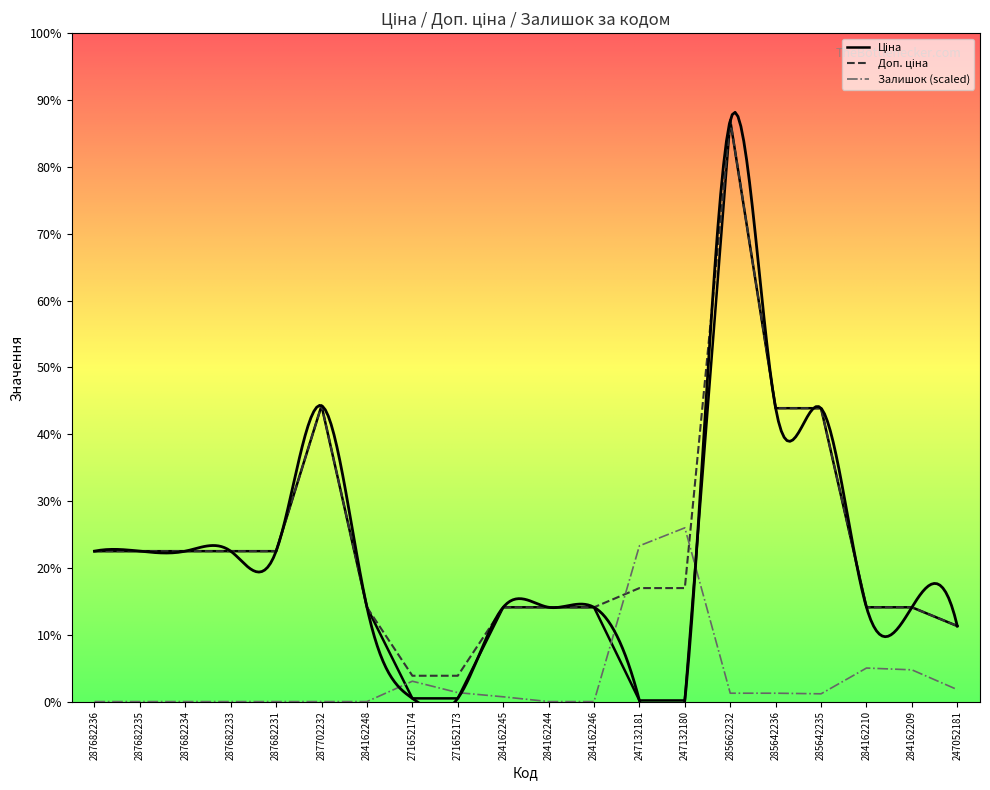

The Доп. ціна series shows 9480.1 at 284162209. True or false?

True